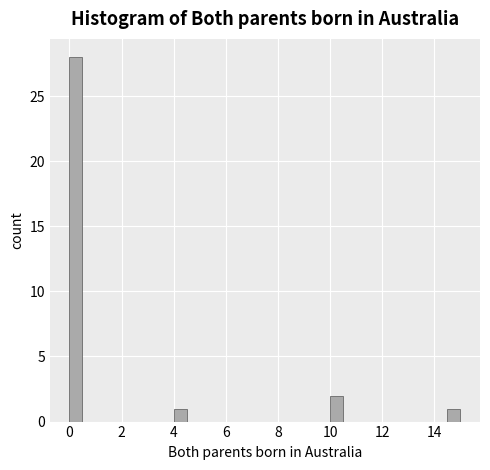

Around what value on the x-axis is the tallest bar? Give the approximate position of its centre, as read against the axis.

0.2